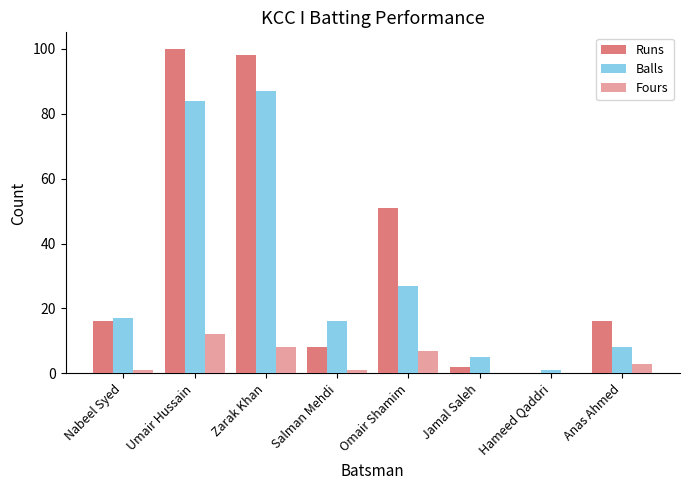

How many series are shown in this chart?

3